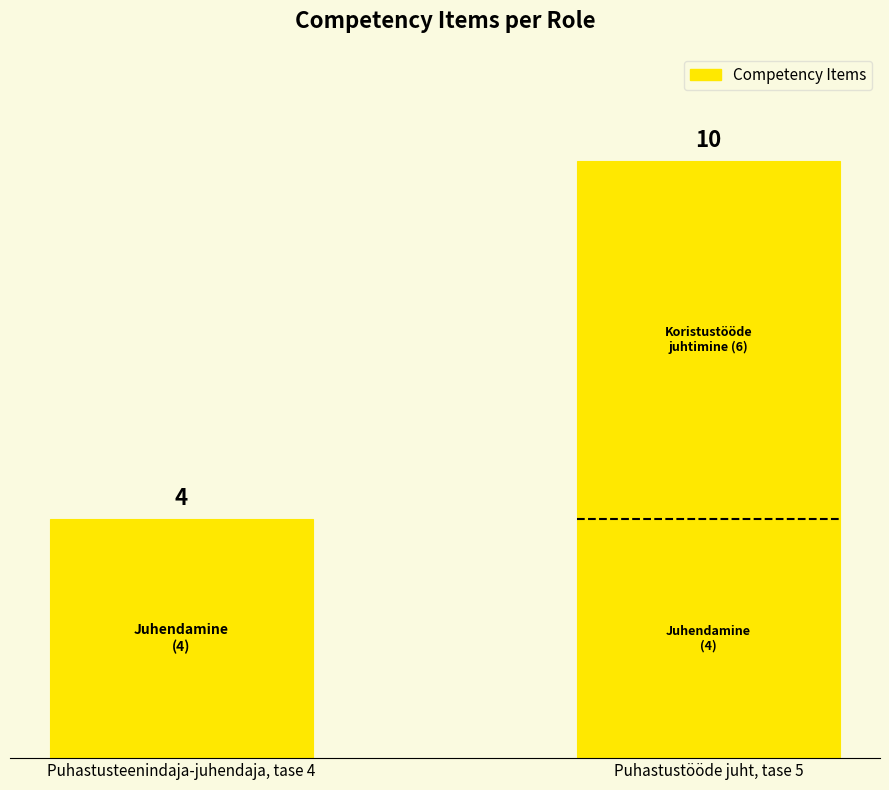

What is the smallest value displayed?

4